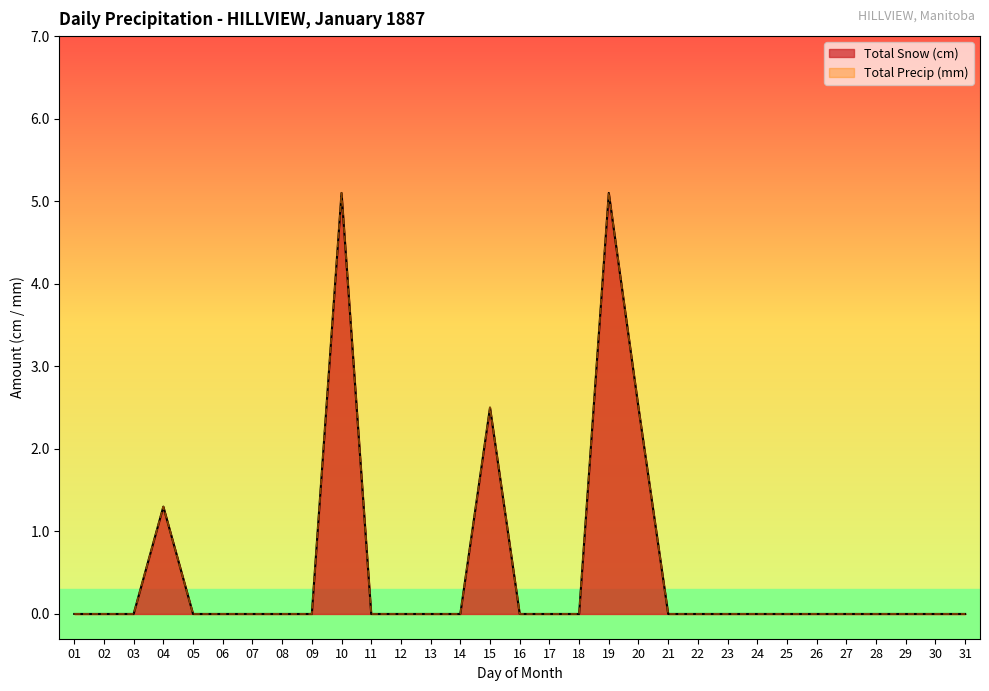

In Total Precip (mm), how many points are higher than both neighbors (excluding endpoints)?

4